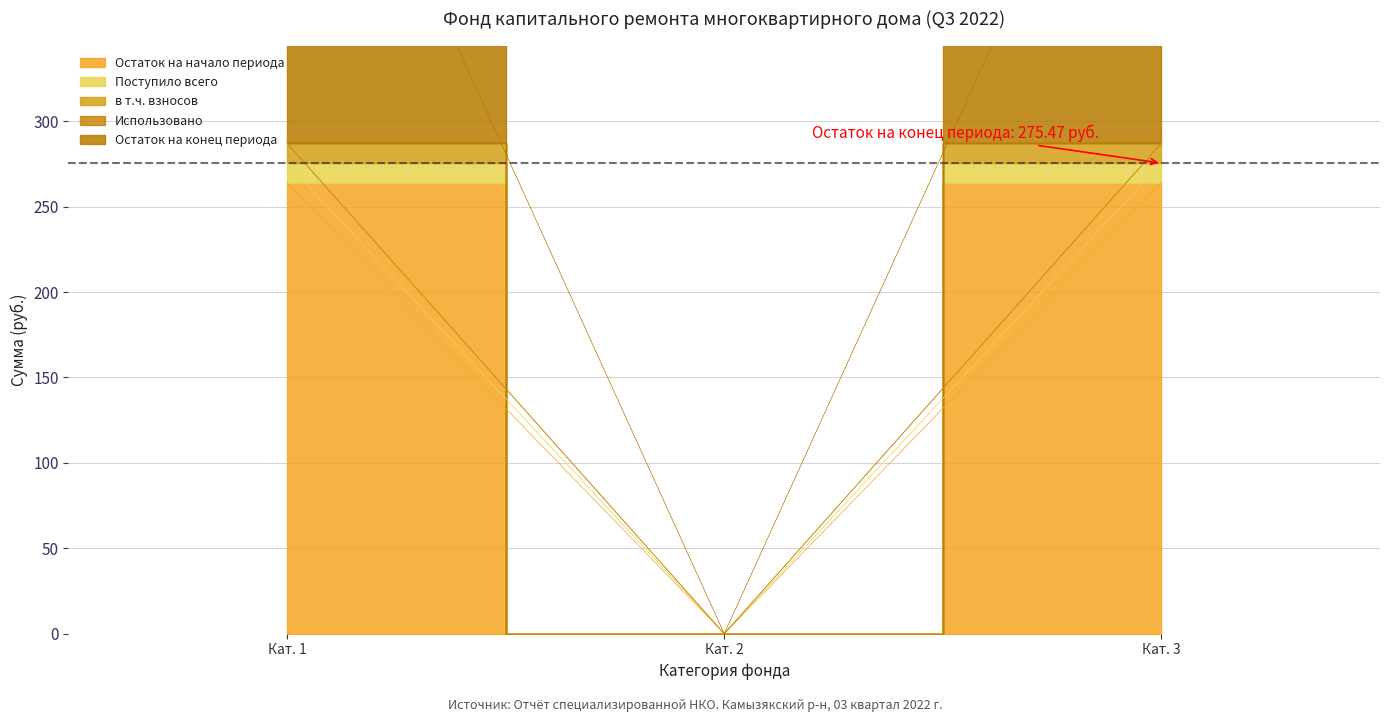

What is the value of the в т.ч. взносов point at the 3rd from the left?

287.1